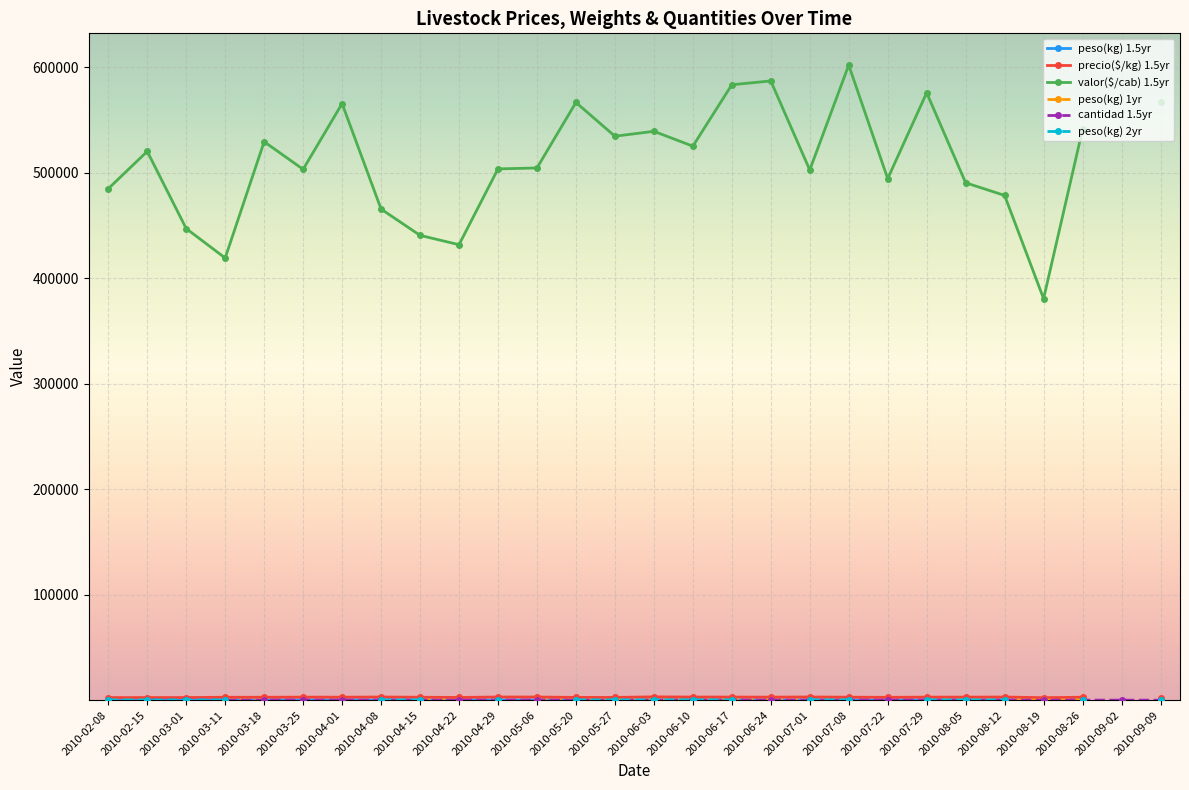

Which category has the lowest value in the valor($/cab) 1.5yr series?

2010-08-19